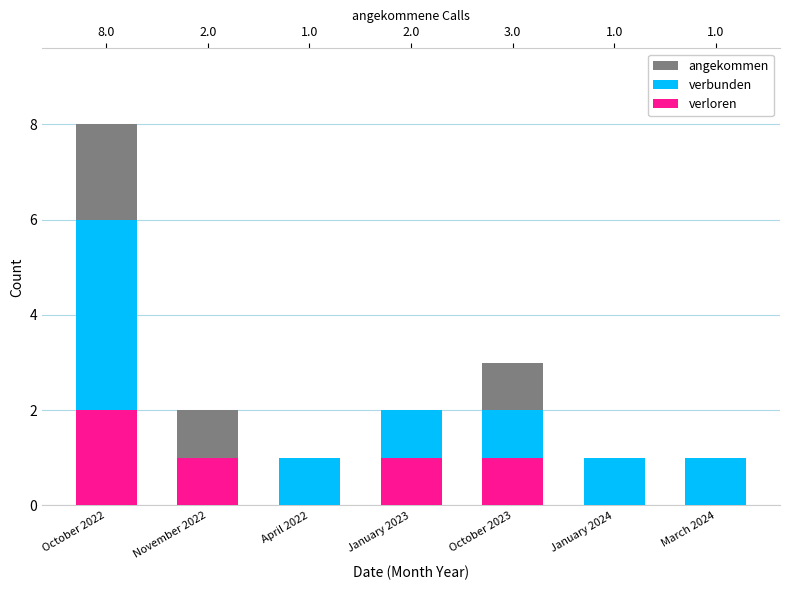

List the series in order of their overall mean, lowest first.

verloren, verbunden, angekommen